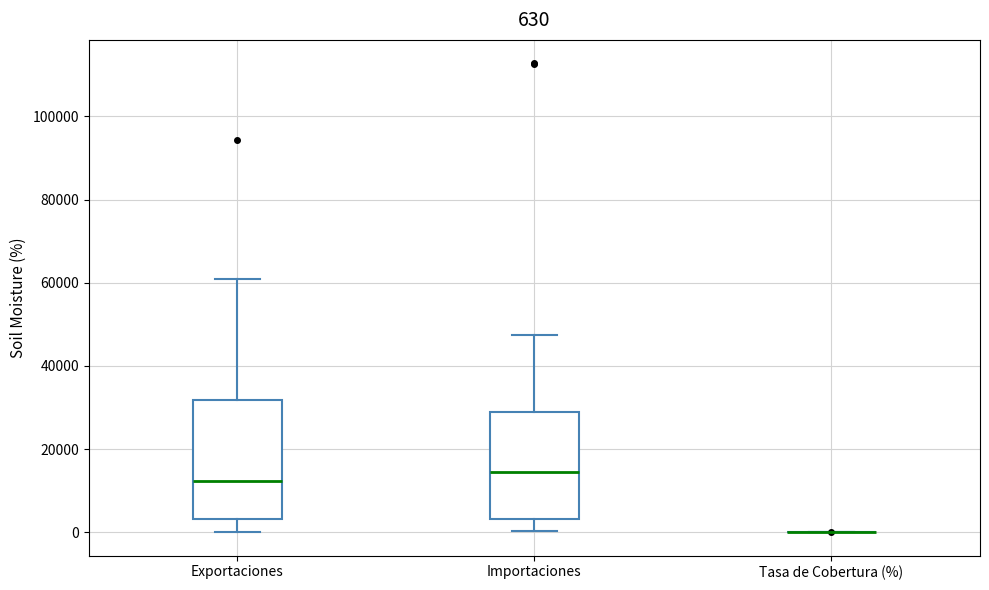

Comparing the boxes themselves (not the whiskers), which one is the tallest?

Exportaciones